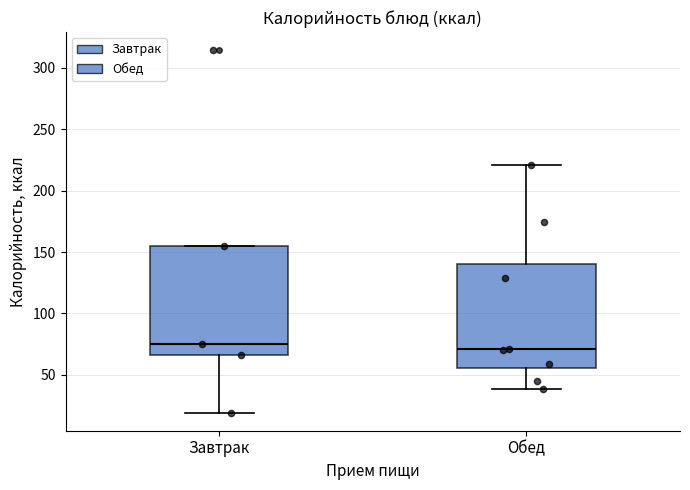

Reading left to right, transcribe this box plot: for each box, give where its median line is, the range the box spans, and where its two whiskers end, as read against the y-axis. The values are not printed on the chart, so give them approximately, as read against the axis.

Завтрак: median 75, box 65 to 155, whiskers 20 to 155
Обед: median 70, box 55 to 140, whiskers 40 to 220